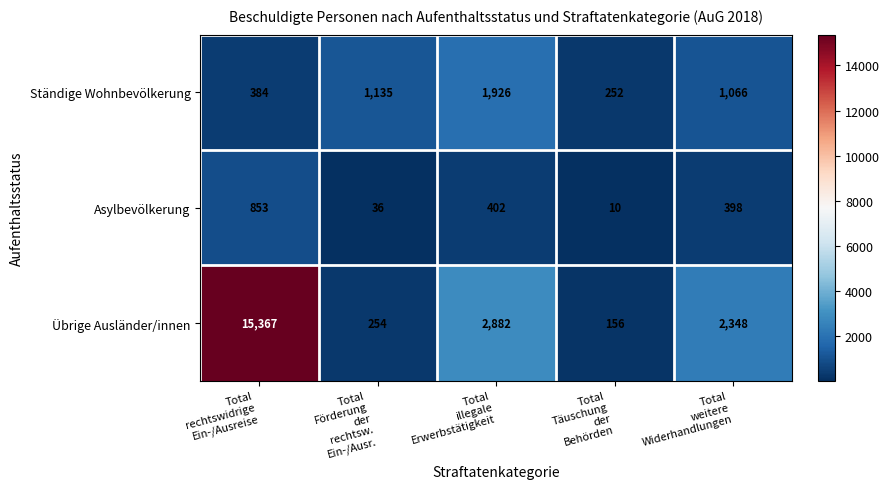

What is the sum of all Übrige Ausländer/innen values?

21007